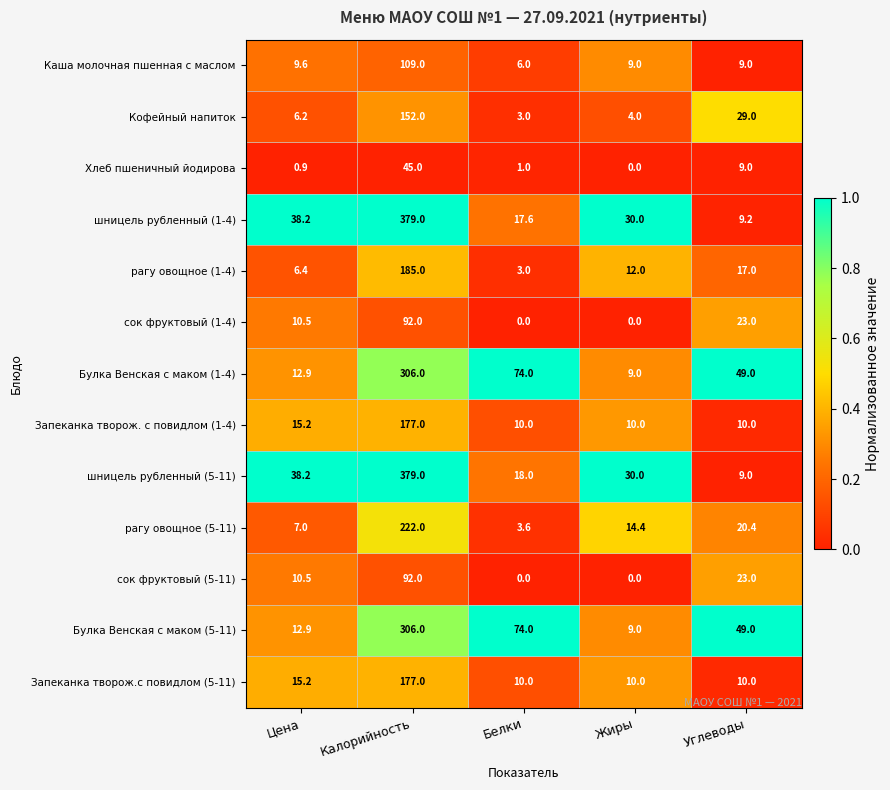

What is the difference between the second highest and minimum values in the Запеканка творож.с повидлом (5-11) series?

5.2